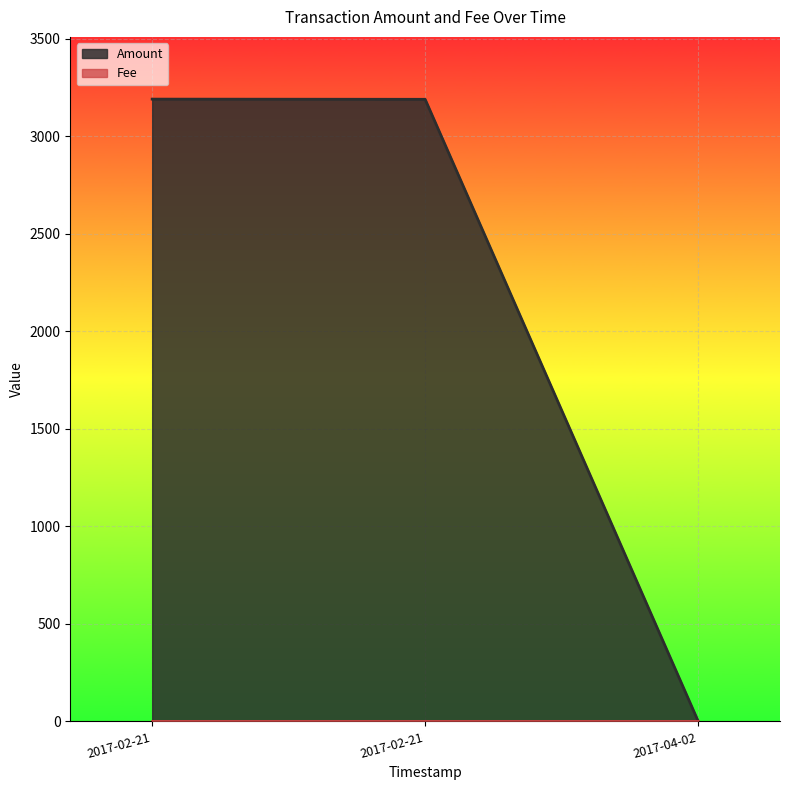

How many categories are shown in the chart?

3